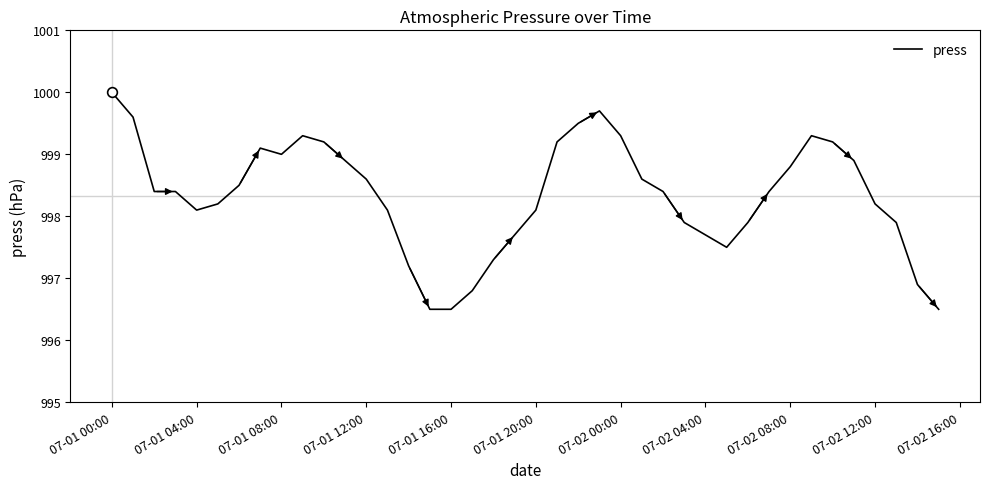

What is the greatest value displayed?

1000.0